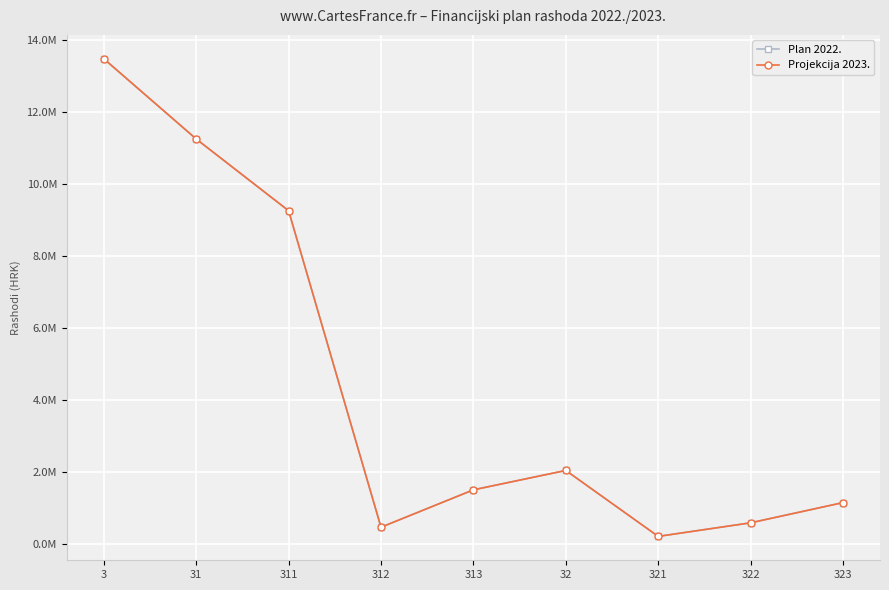

At which label does Projekcija 2023. first exceed 1515085?

3